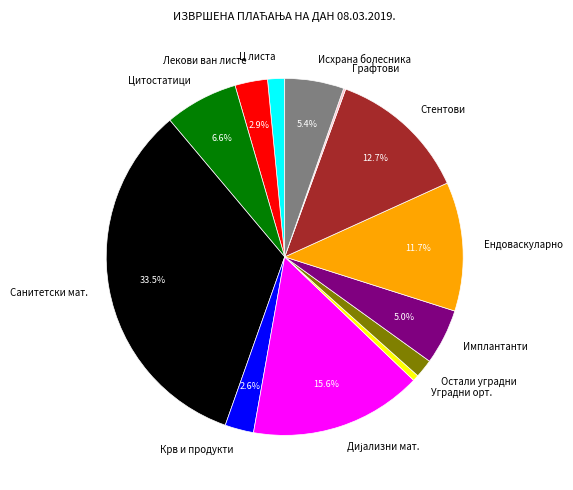

Do Крв и продукти and Имплантанти together represent more than half of the pie?

No